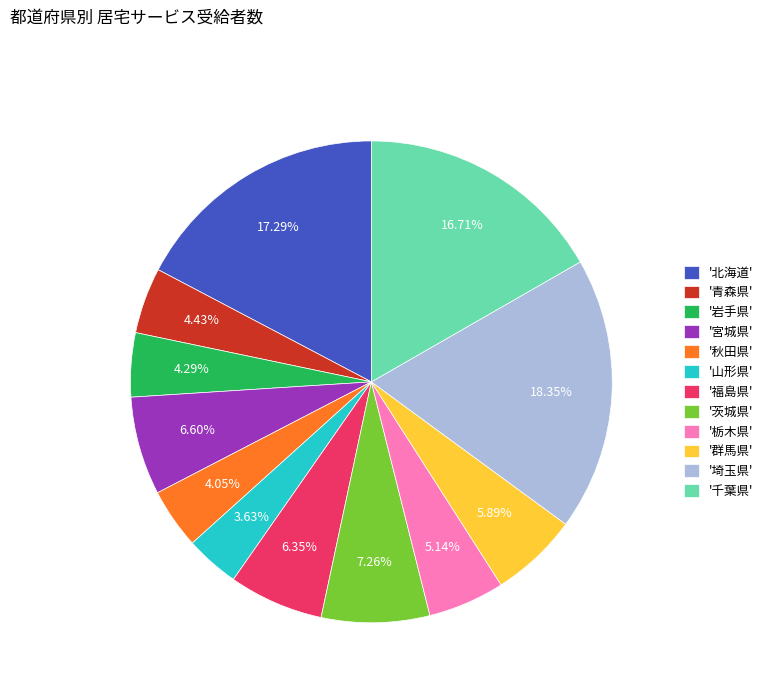

Is there a majority slice in this chart?

No